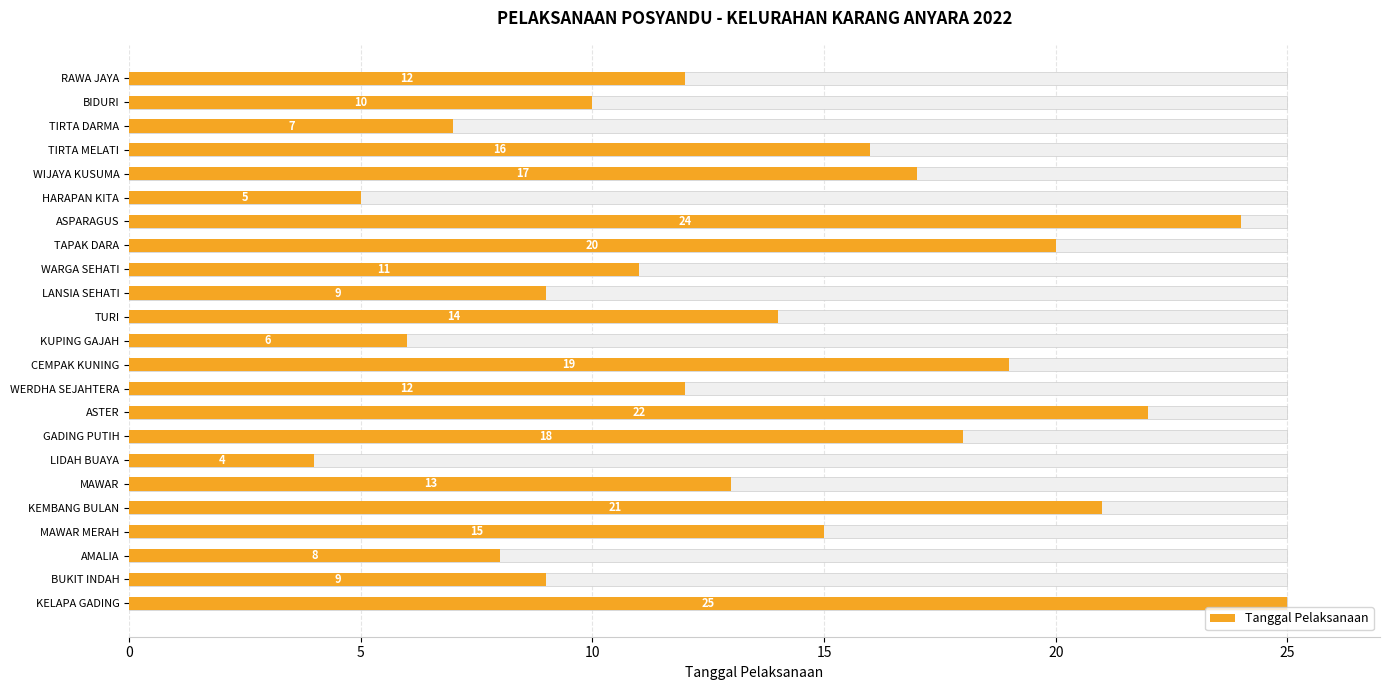

The chart shows a value of 3 at AMALIA. True or false?

False